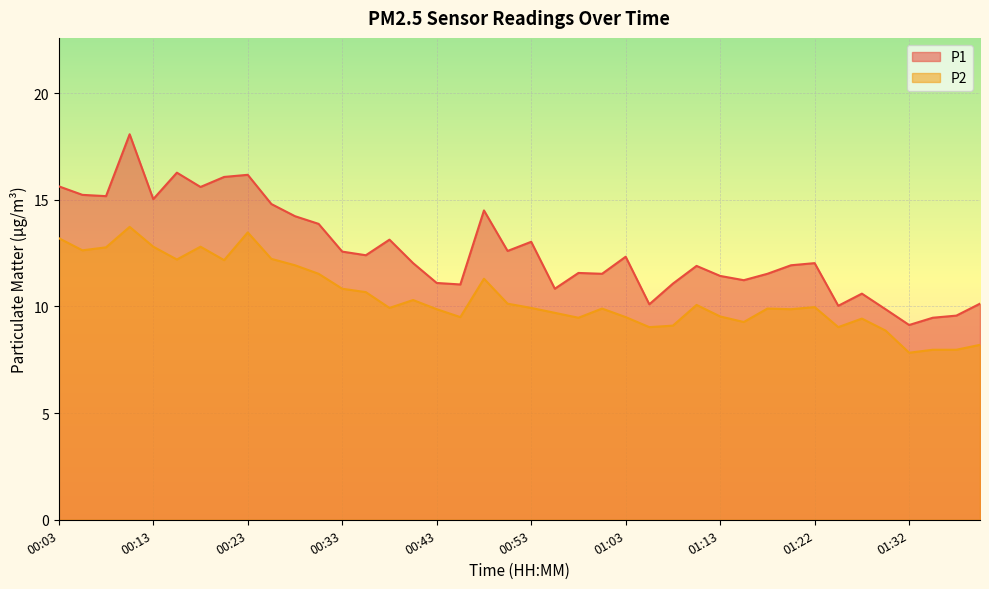

Which series has the largest total across all categories?

P1